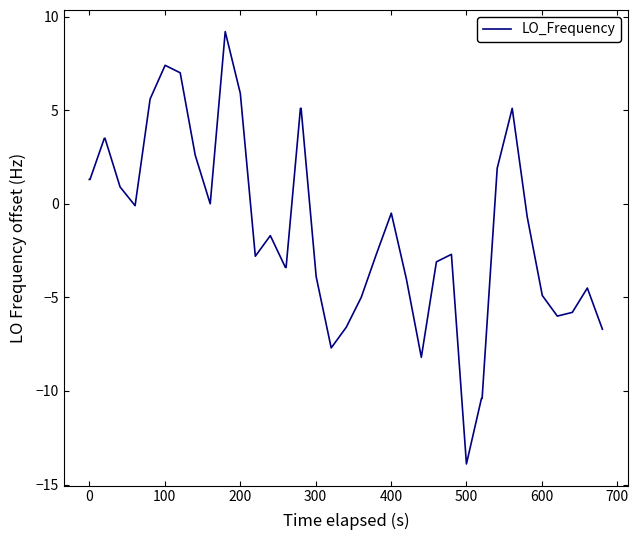

What is the difference between the maximum and minimum values?

23.1